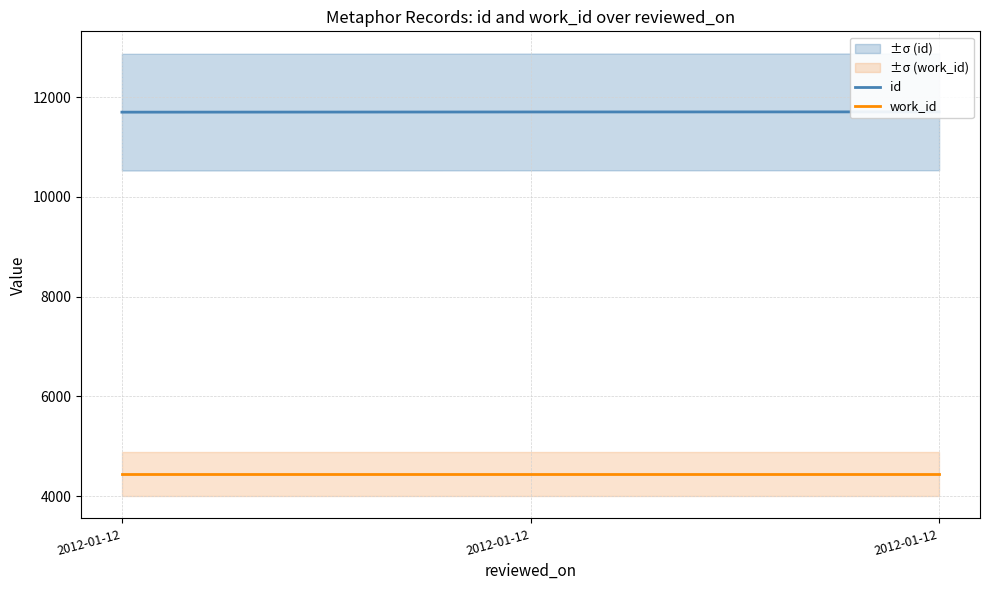

Reading right to left, extract all data points from this chart.

id: 11706	11704	11700
work_id: 4444	4444	4444